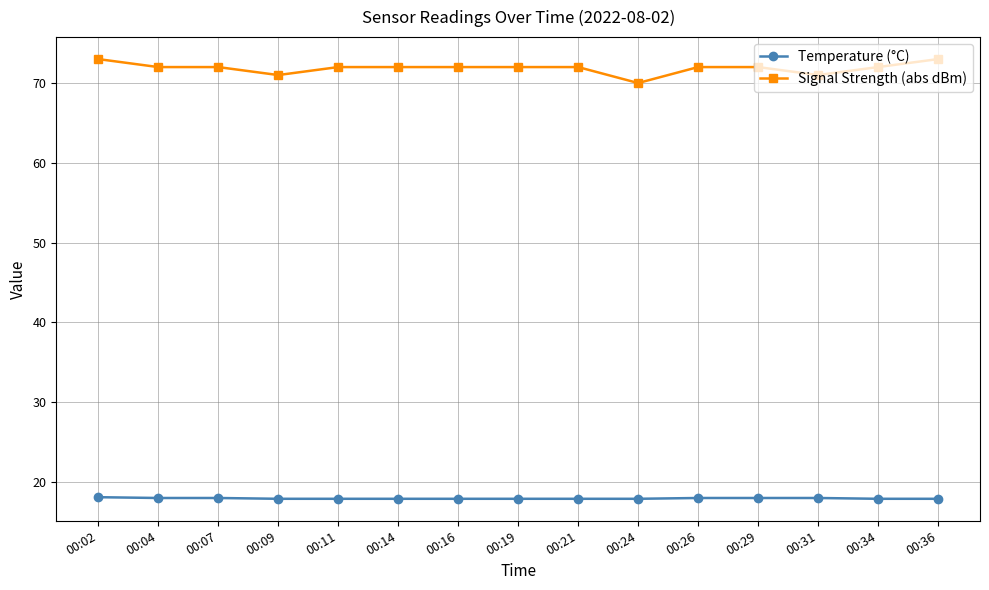

True or false: Signal Strength (abs dBm) and Temperature (°C) intersect in this chart.

False